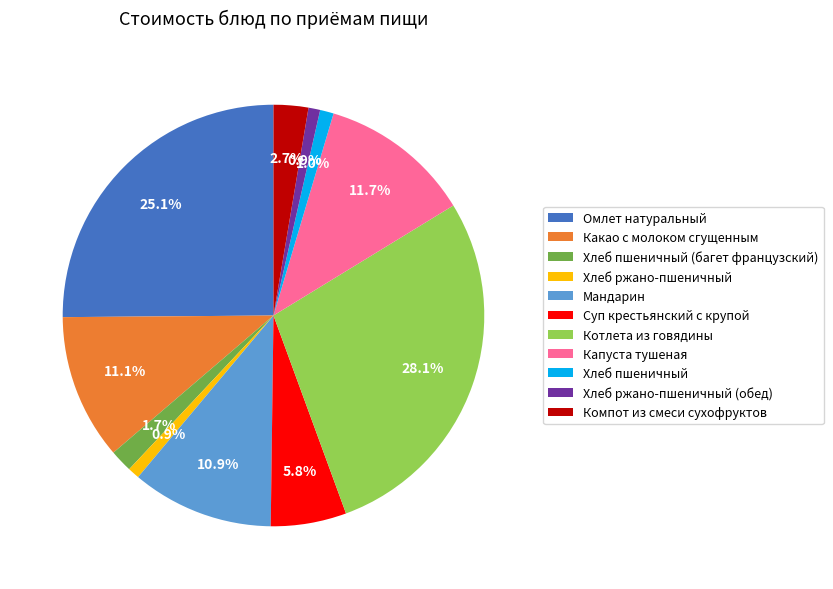

What portion of the pie excludes Мандарин?

89.1%